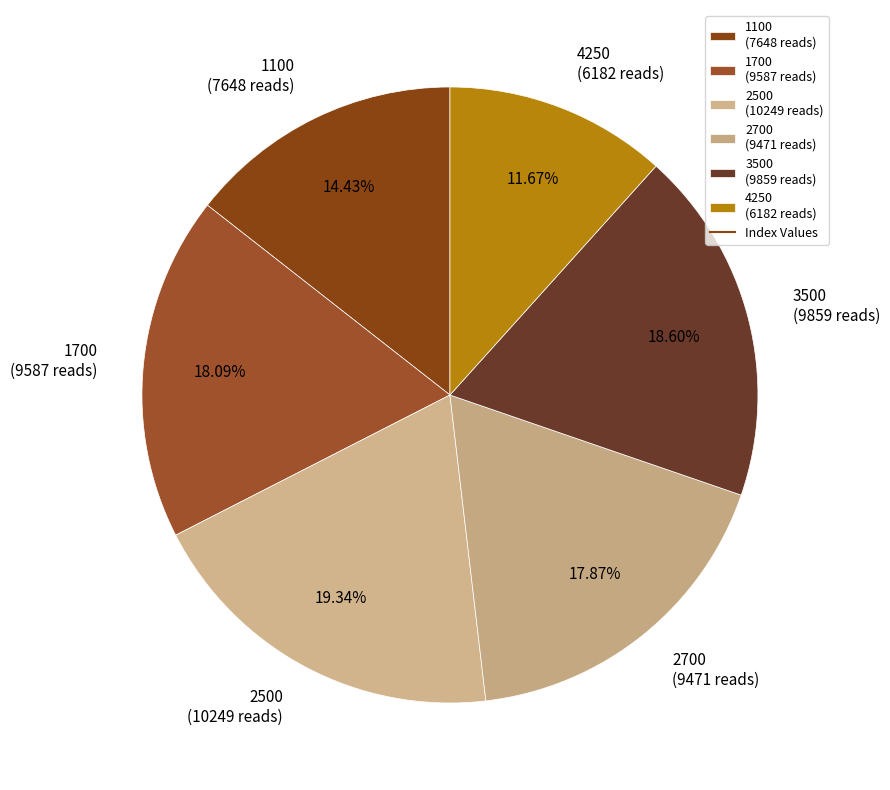

Does 1700 account for over 50% of the chart?

No